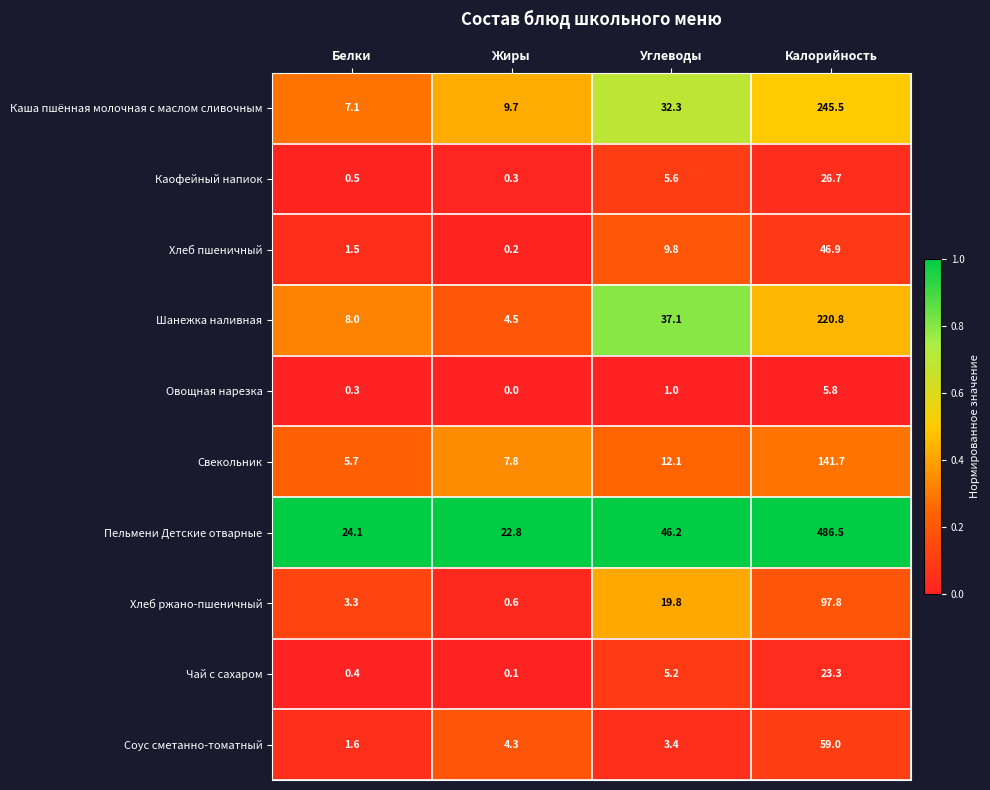

How many categories are shown in the chart?

4